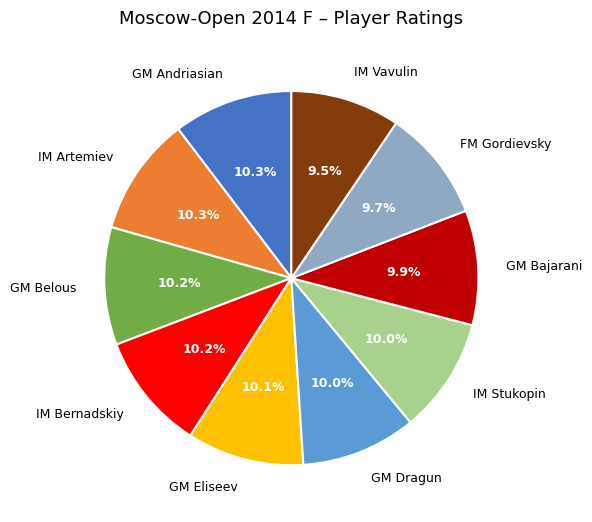

Which has a higher value, FM Gordievsky or GM Andriasian?

GM Andriasian